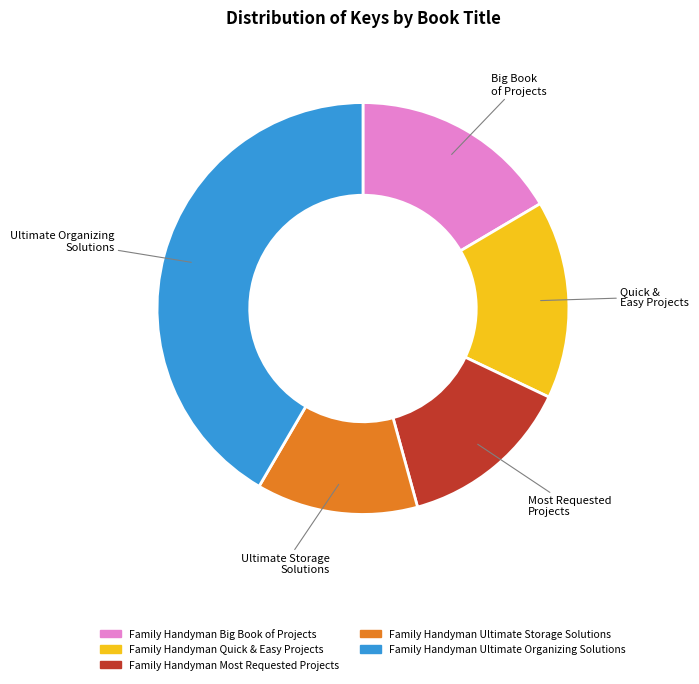

True or false: Family Handyman Big Book of Projects accounts for 16% of the total.

True